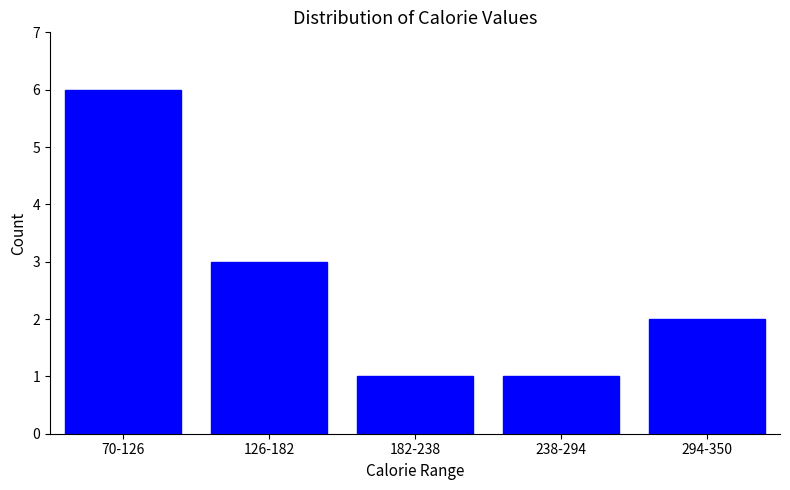

Reading left to right, extract all data points from this chart.

6	3	1	1	2